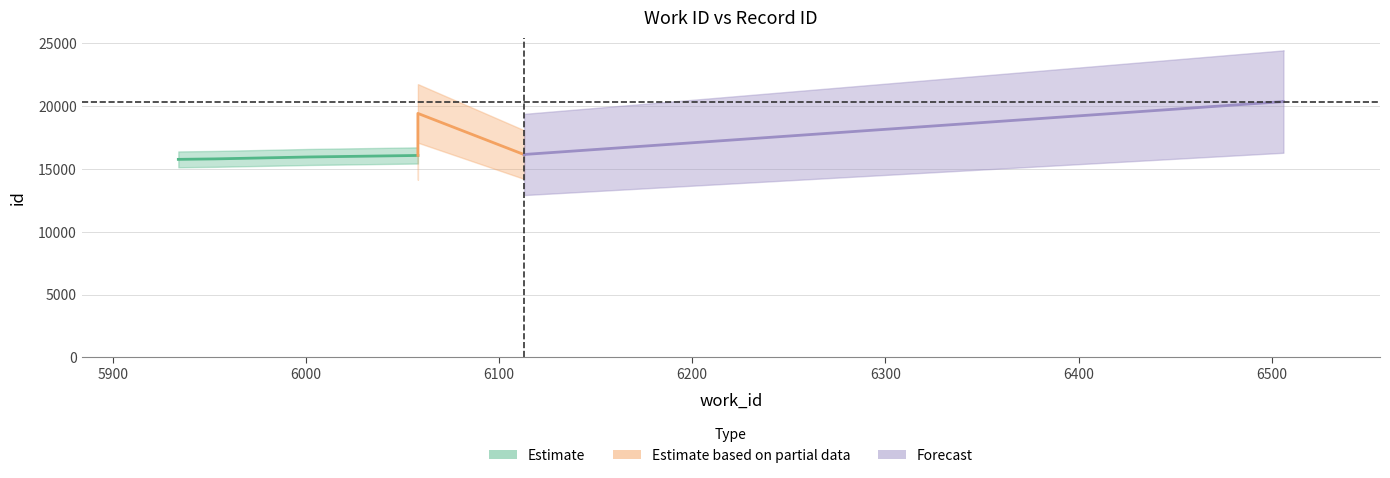

True or false: work_id and id intersect in this chart.

False